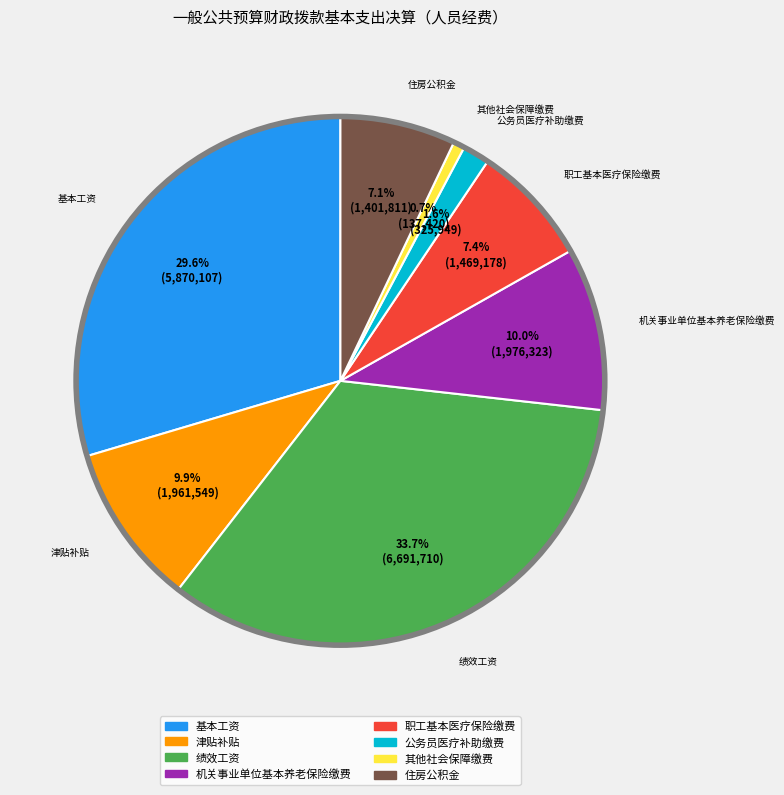

The 职工基本医疗保险缴费 slice represents 1% of the pie. True or false?

False